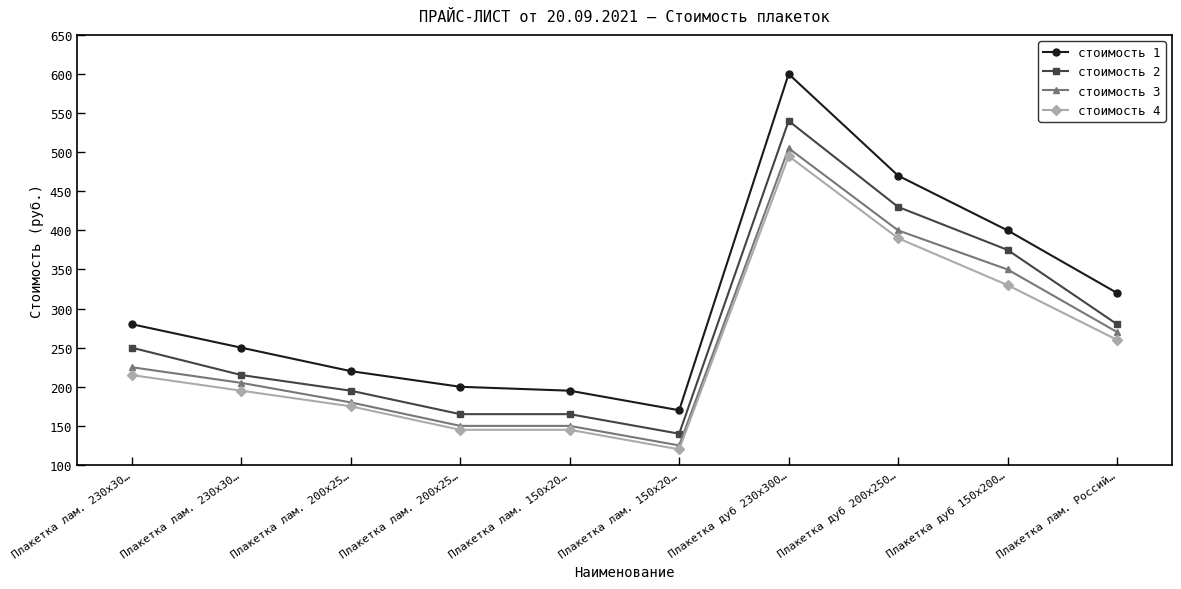

At which label is стоимость 3 closest to 315?

Плакетка дуб 150х200…